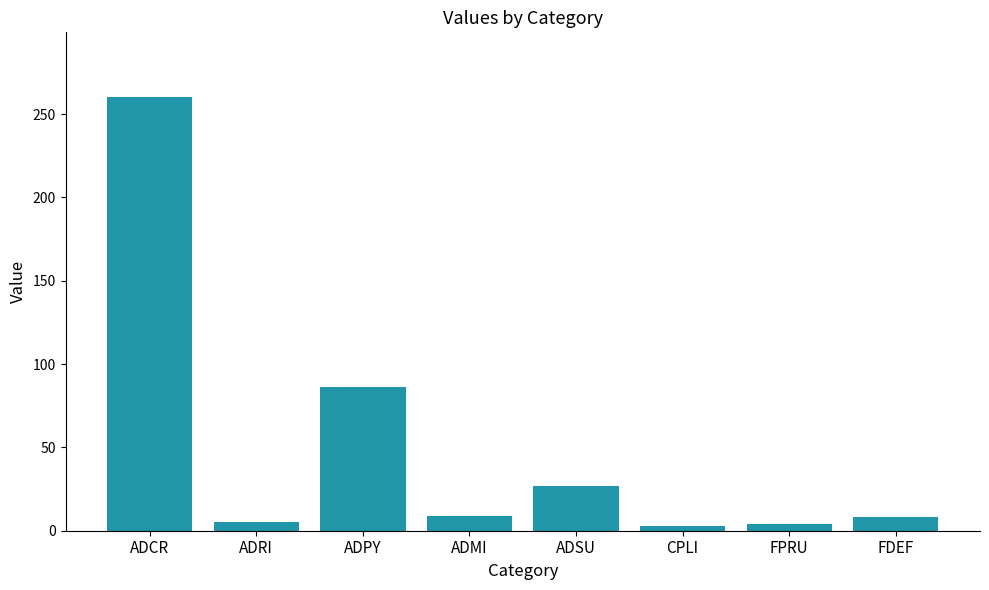

What is the change in value from ADRI to ADSU?

+22